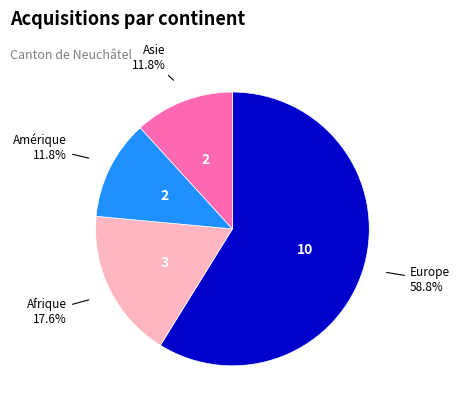

Which category has the biggest portion of the pie?

Europe